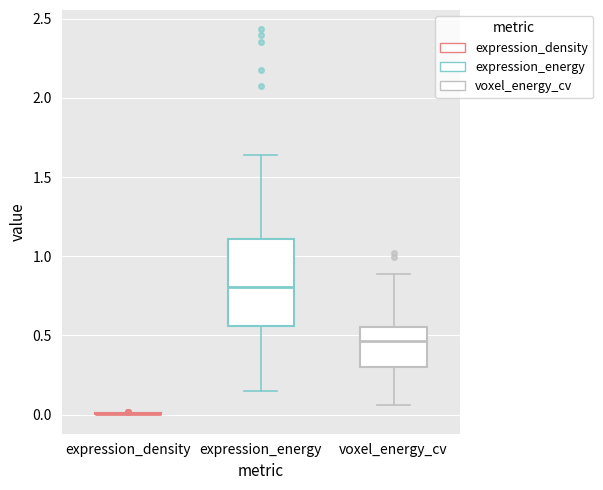

Reading left to right, read every box against the y-axis: the position of its median line, the range the box covers, and the ends of its whiskers. The values are not printed on the chart, so give them approximately, as read against the axis.

expression_density: box collapsed to a line at 0.00, whiskers 0.00 to 0.00
expression_energy: median 0.80, box 0.55 to 1.10, whiskers 0.15 to 1.65
voxel_energy_cv: median 0.45, box 0.30 to 0.55, whiskers 0.05 to 0.90